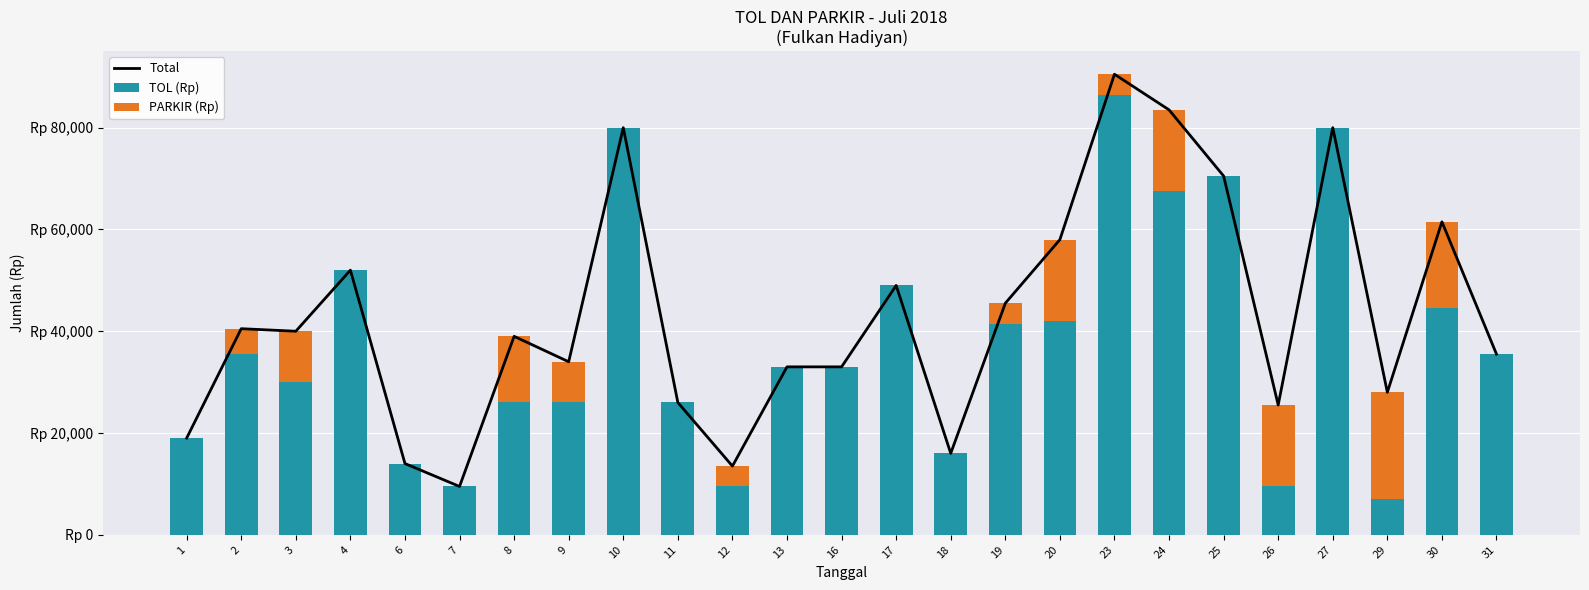

What is the greatest value displayed?

90500